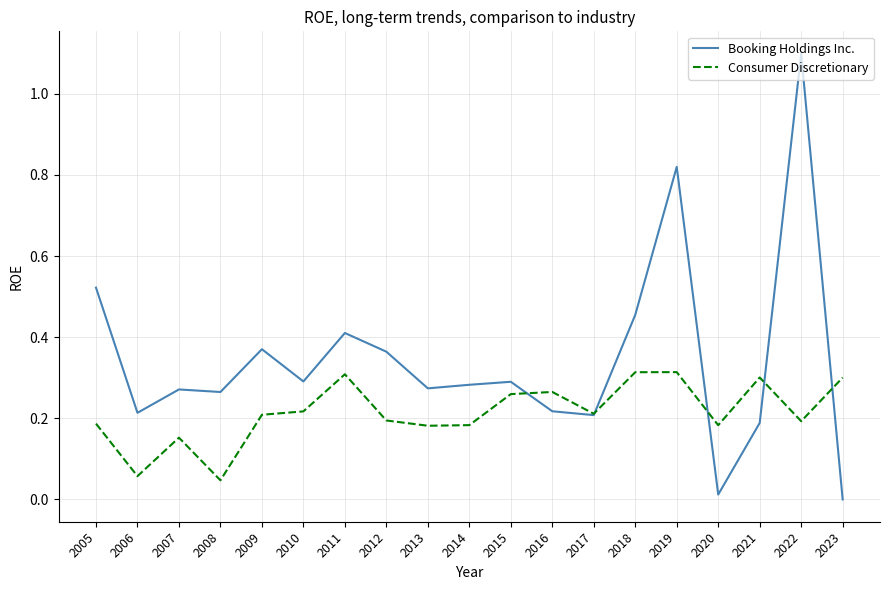

Which series has the largest total across all categories?

Booking Holdings Inc.